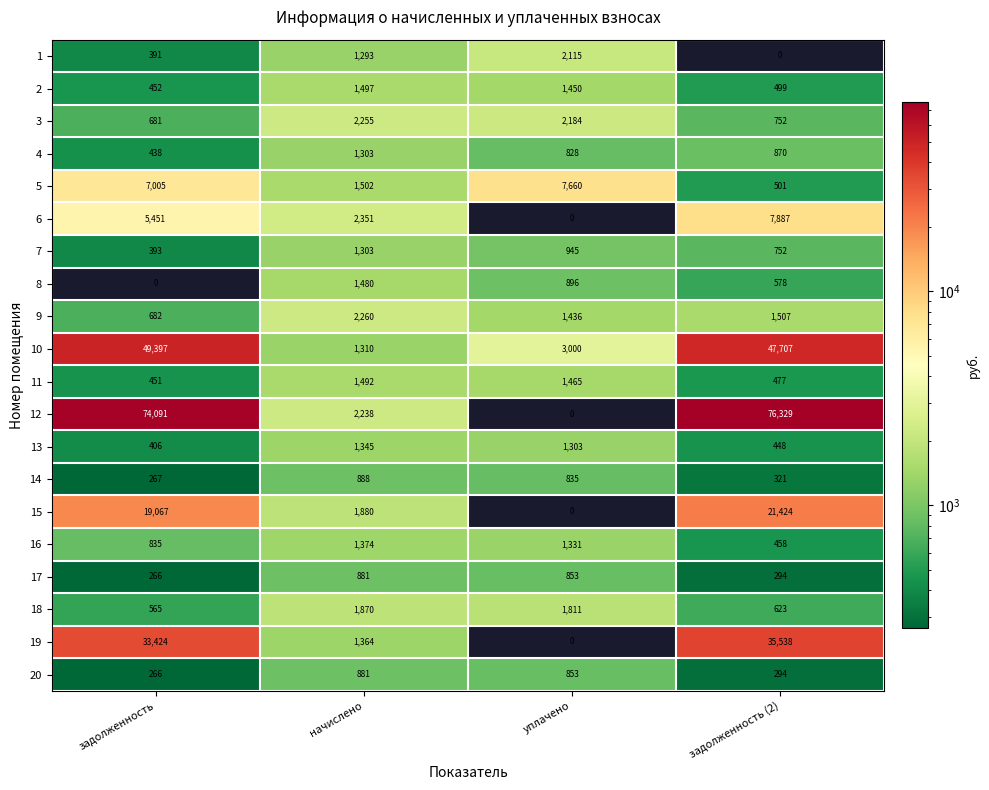

Which series changed the most between уплачено and задолженность (2)?

12